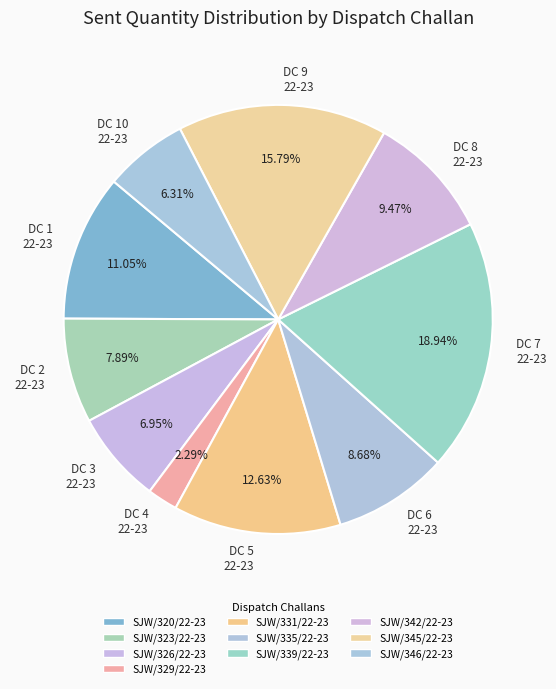

Is the sum of DC 8 22-23 and DC 1 22-23 greater than half?

No